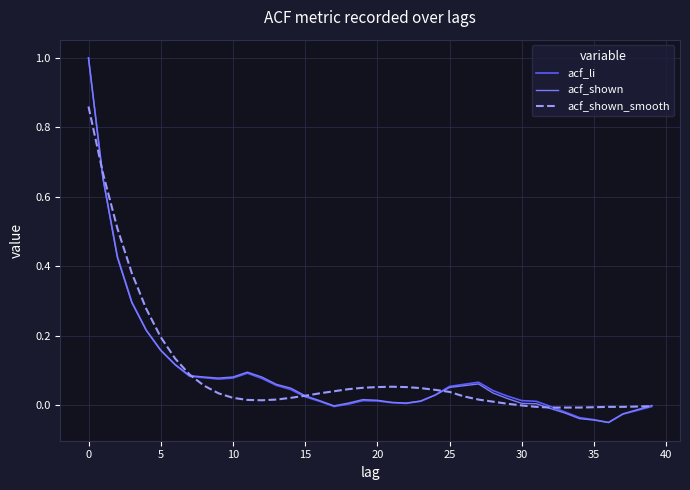

What are all the series names shown in the legend?

acf_li, acf_shown, acf_shown_smooth